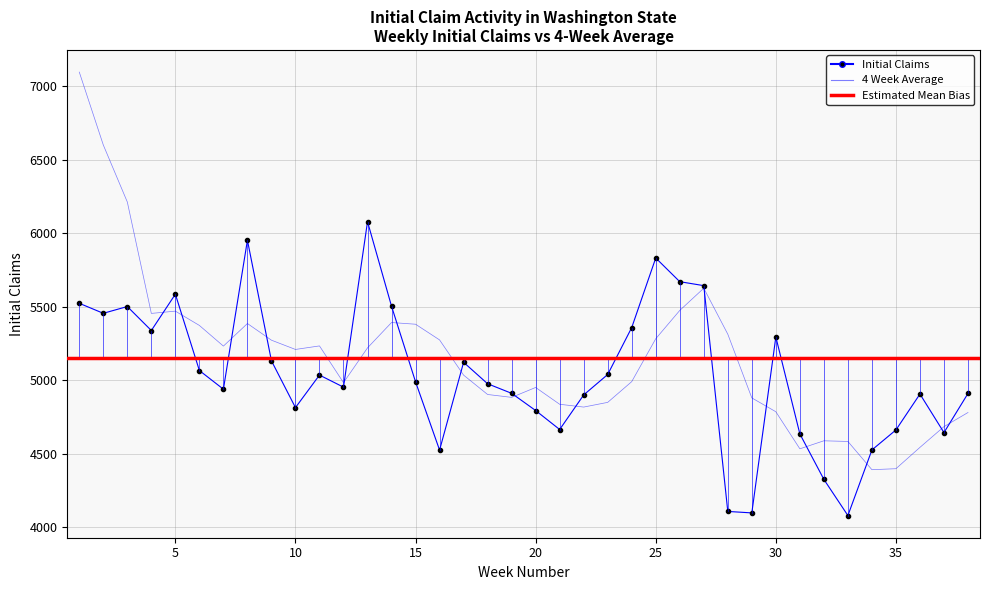

What is the value of the Initial Claims point at the 14th from the left?

5504.0